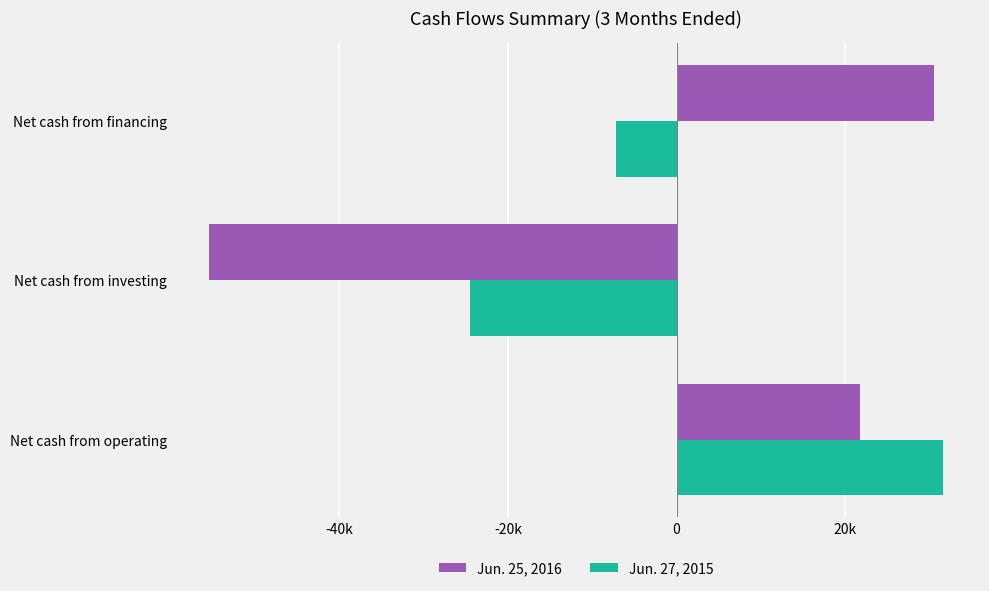

At which category is the sum across all series the highest?

Net cash from operating